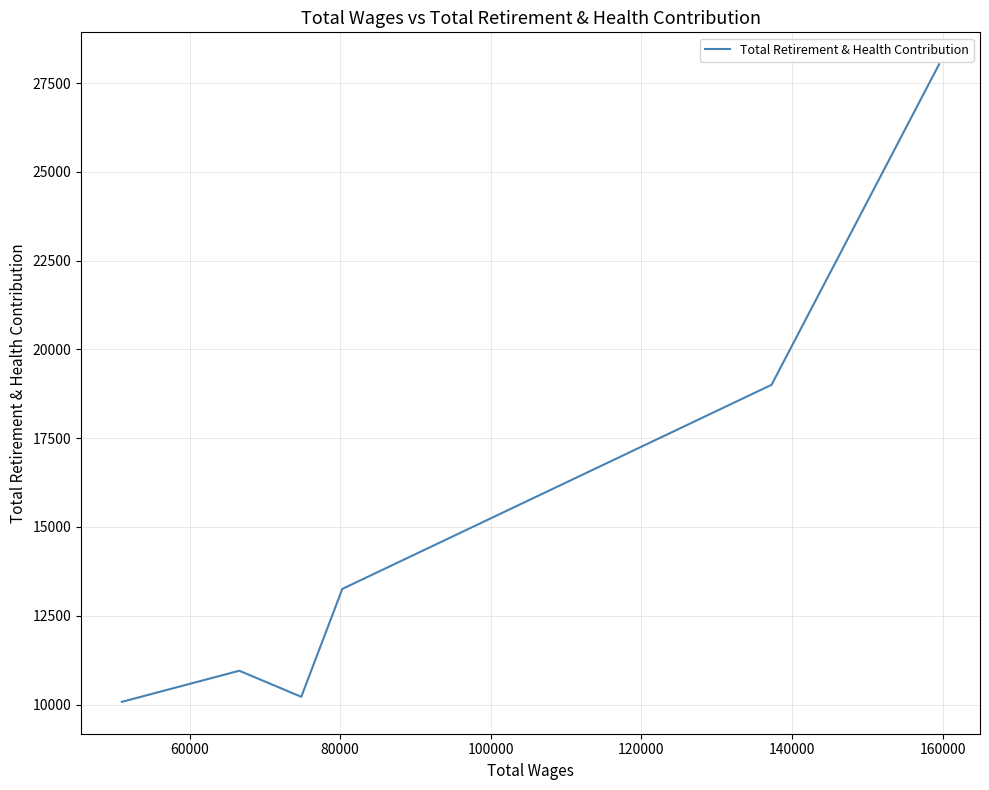

How many series are shown in this chart?

1